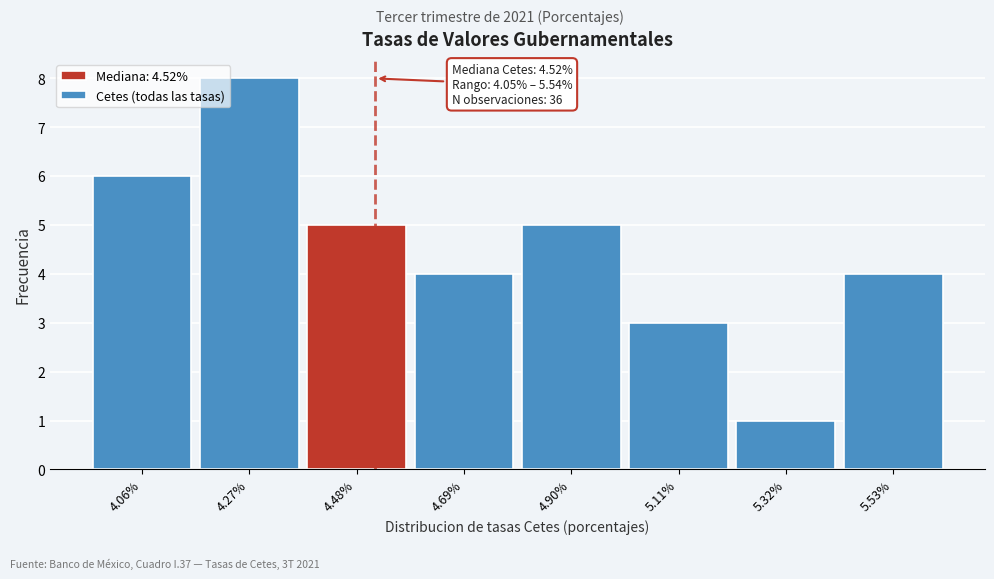

Over which range of the x-axis is the bar tallest?

4.15 to 4.35